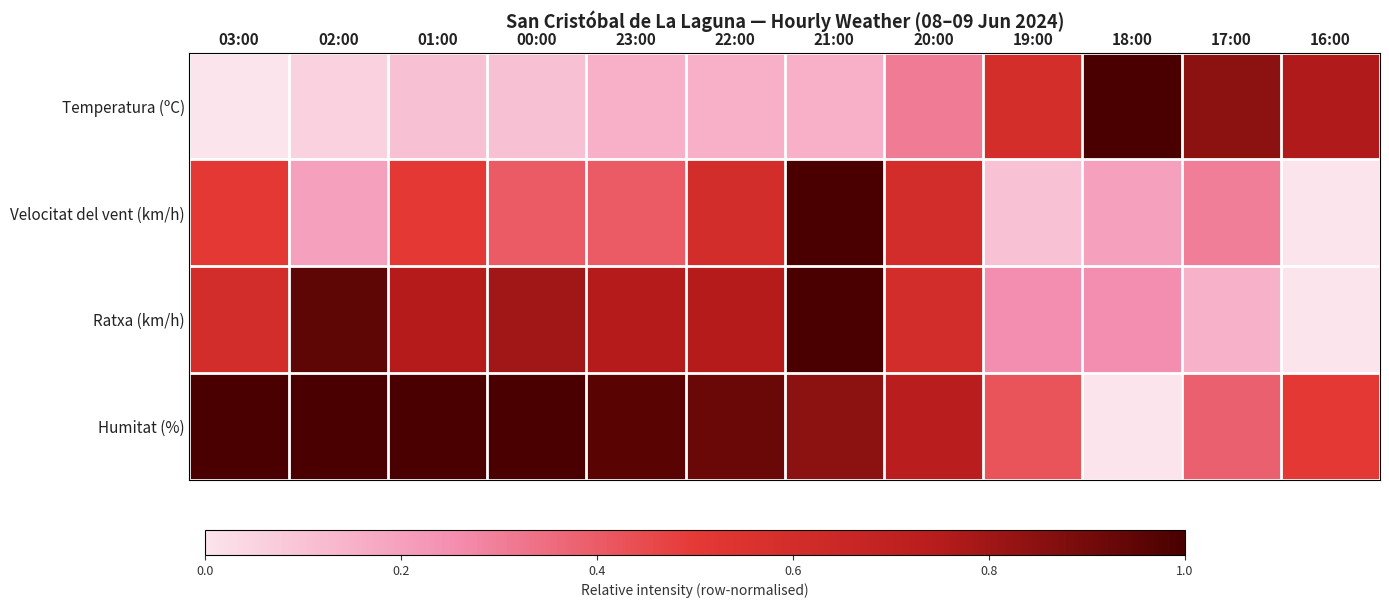

Which has a higher value, 03:00 or 00:00?

00:00